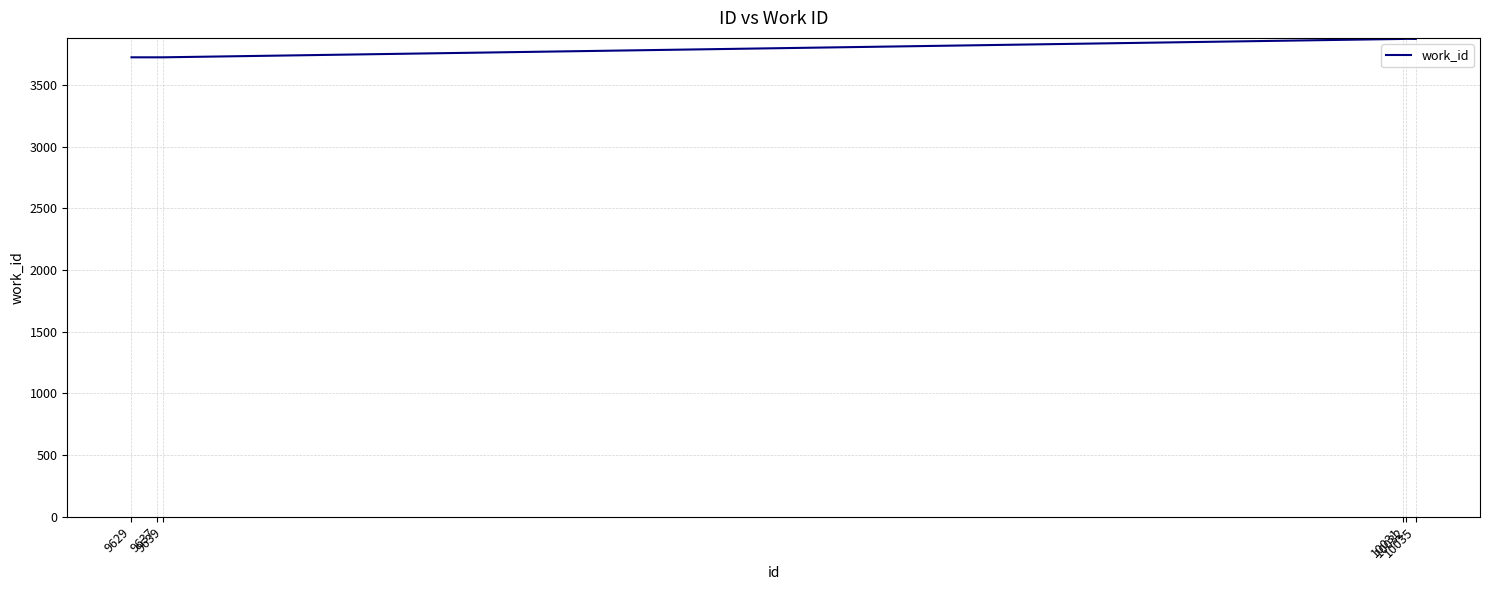

Which has a higher value, 9639 or 10032?

10032